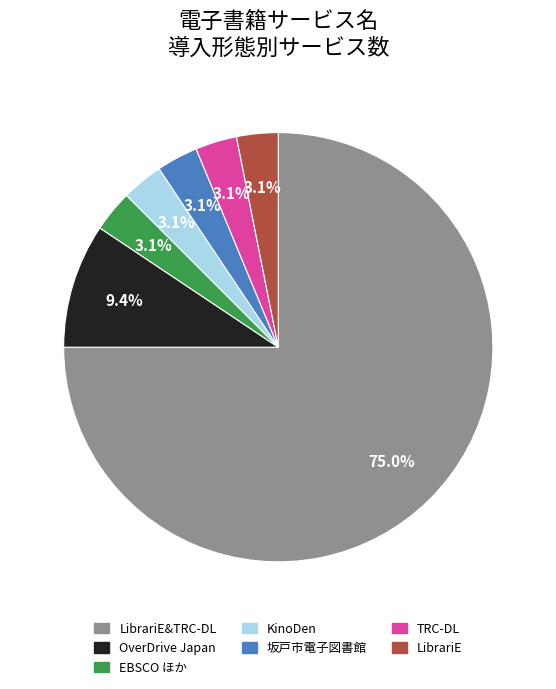

Does any single category account for the majority?

Yes